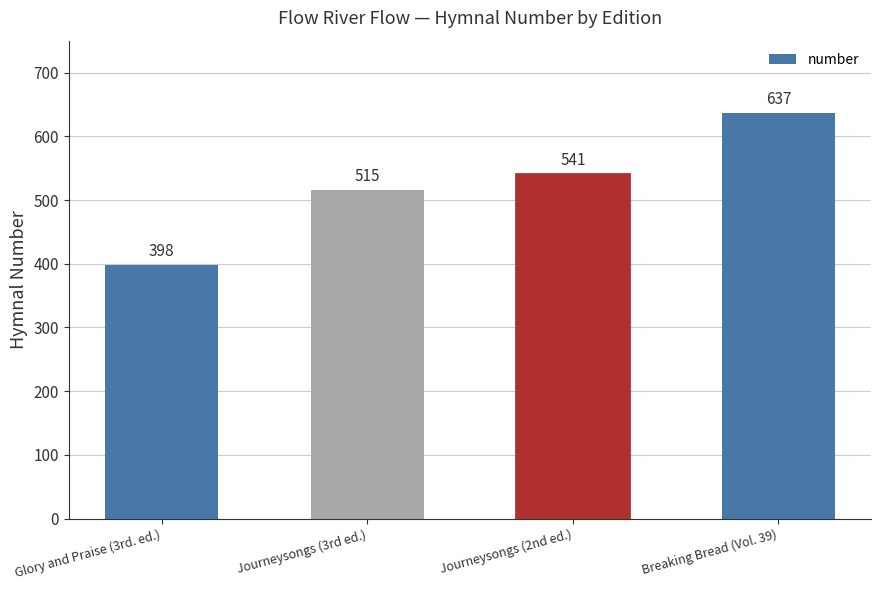

Rank the categories by value from lowest to highest.

Glory and Praise (3rd. ed.), Journeysongs (3rd ed.), Journeysongs (2nd ed.), Breaking Bread (Vol. 39)